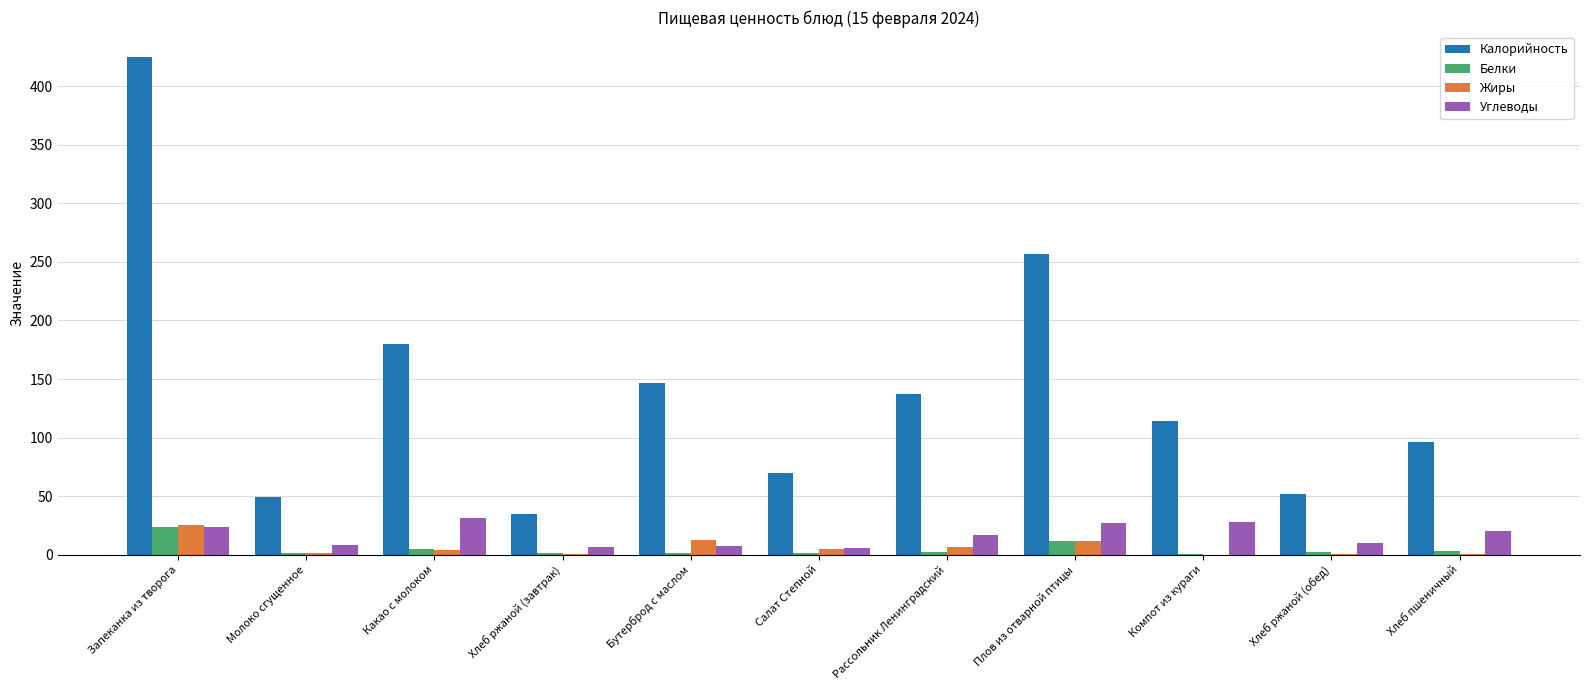

Count the number of data series in this chart.

4